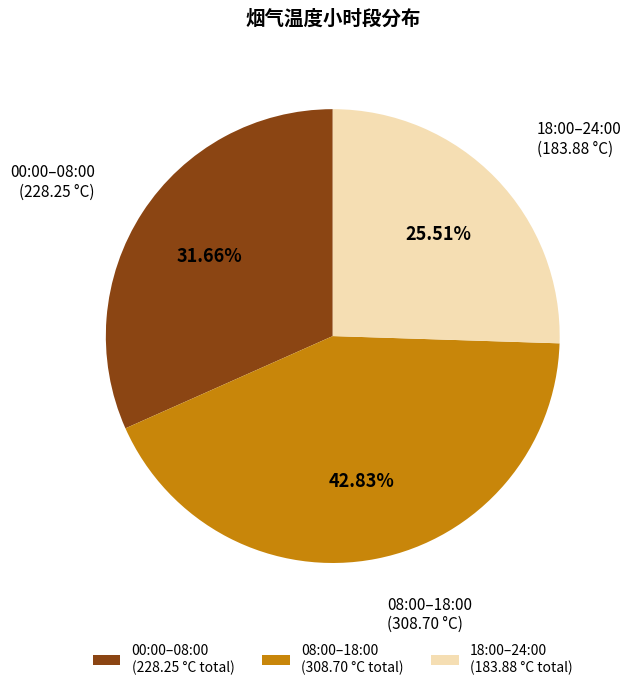

How many segments does this pie chart have?

3